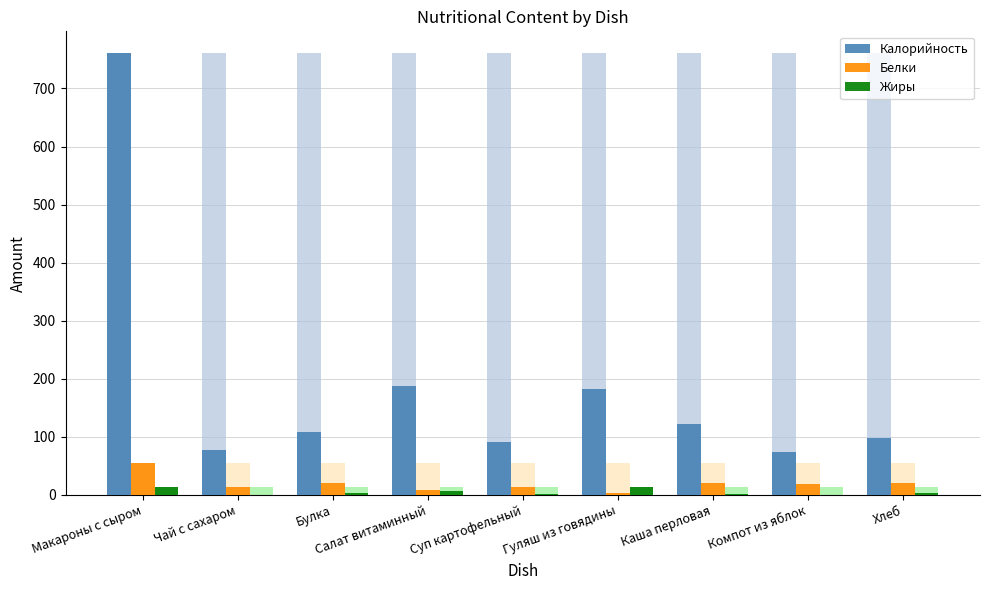

Reading right to left, list all the values displayed in this chart.

Калорийность: 98.0	74.4	122.2	182.2	91.5	187.2	107.7	77.3	760.4
Белки: 21.0	19.6	20.5	4.0	14.3	8.3	21.0	14.0	54.2
Жиры: 3.0	0.2	2.3	13.9	2.2	6.8	3.0	0.2	13.5